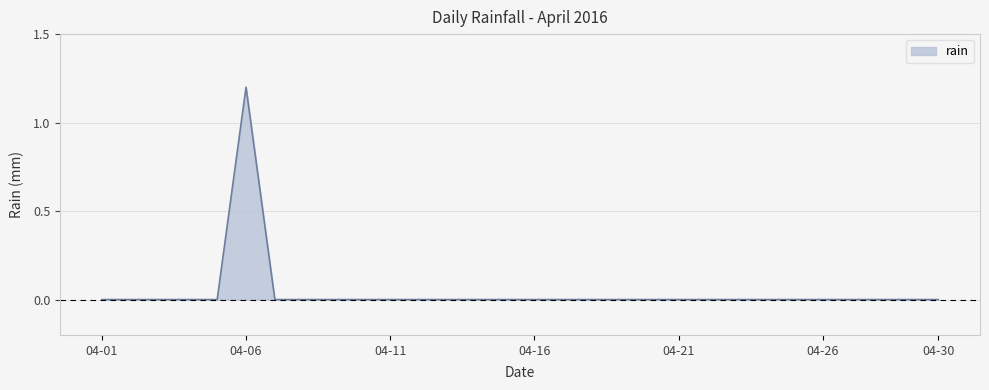

What is the greatest value displayed?

1.2